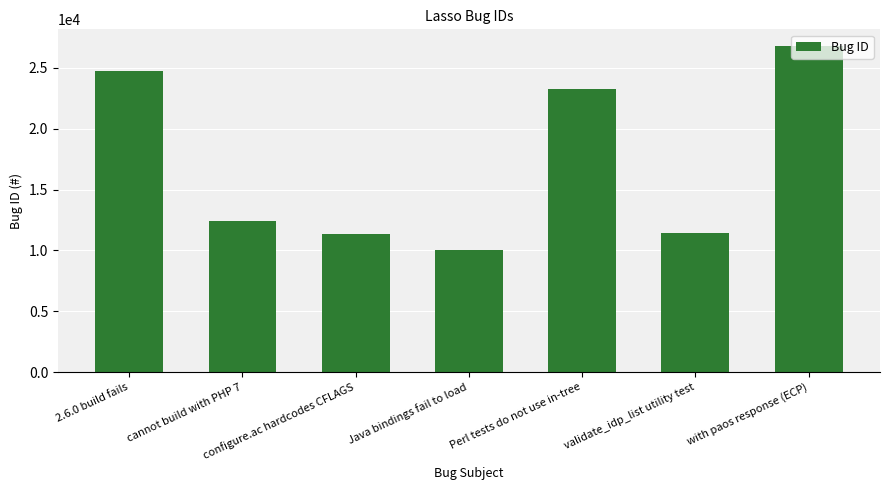

What is the label of the 5th bar from the left?

Perl tests do not use in-tree